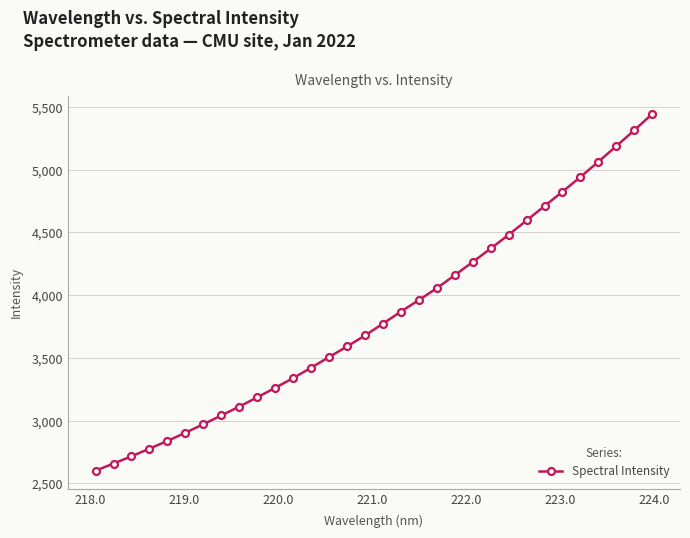

Does the chart display data point markers on the line(s)?

Yes